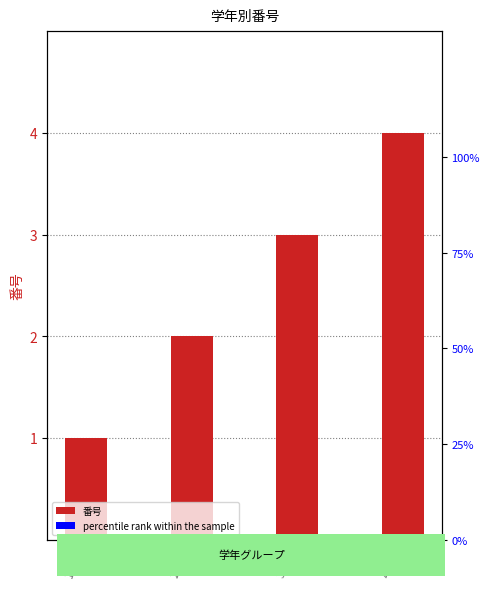

Rank the series at 1年生 from lowest to highest value.

percentile rank within the sample, 番号